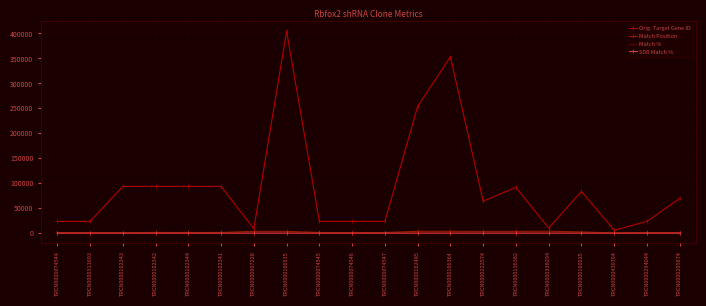

Where does the Match % series first go above 90?

TRCN0000074544